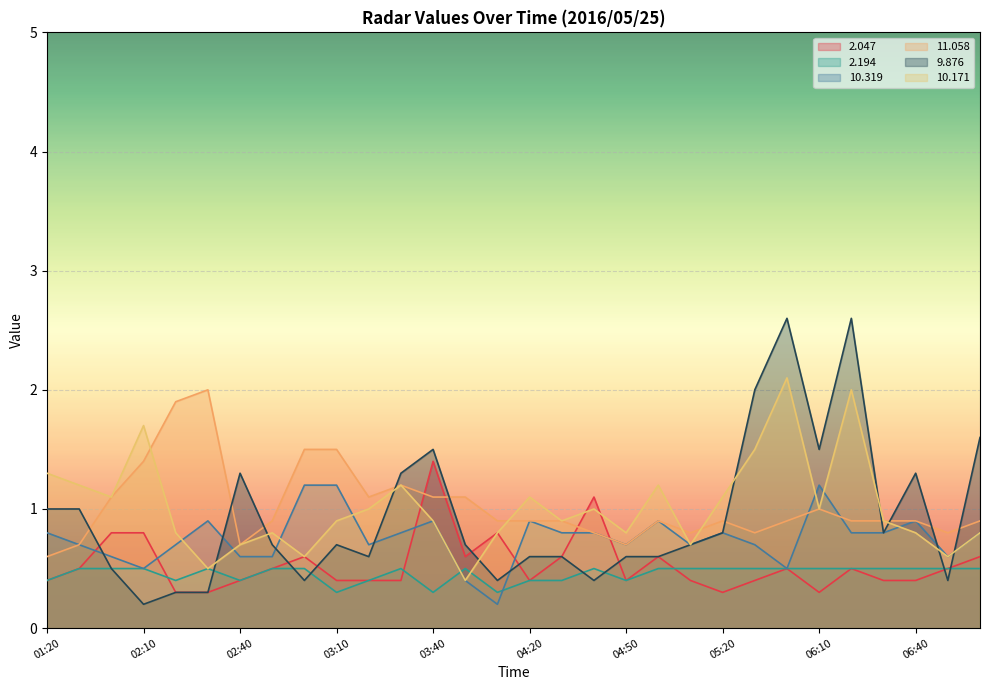

The  11.058 series shows 1.2 at 04:00. True or false?

False